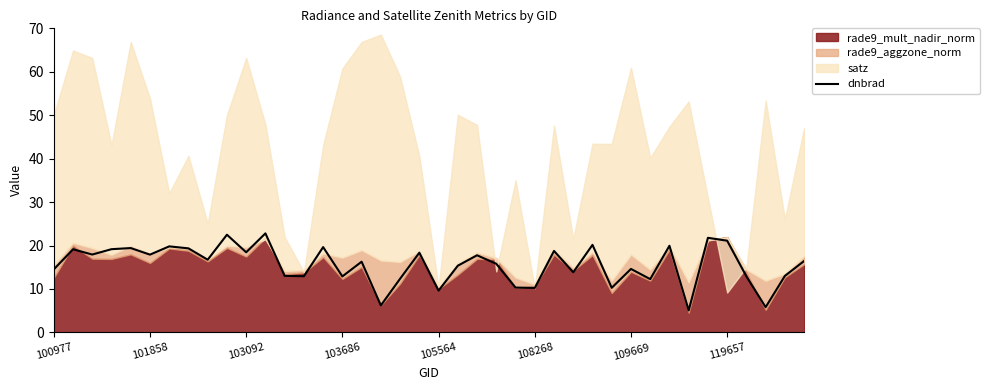

What is the difference between the values at 29 and 19?

8.1